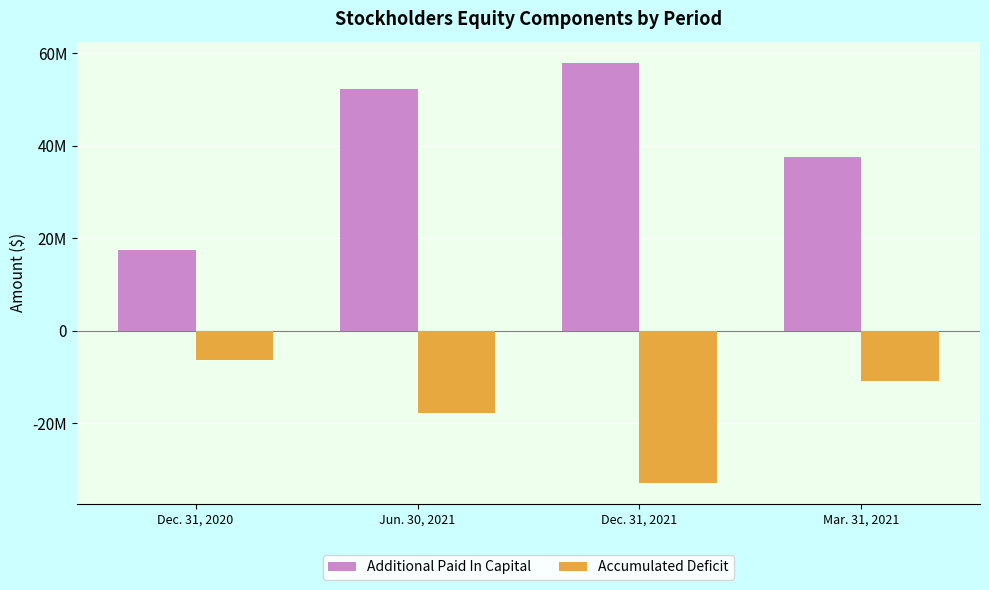

What is the difference between the highest and lowest values at Jun. 30, 2021?

70014594